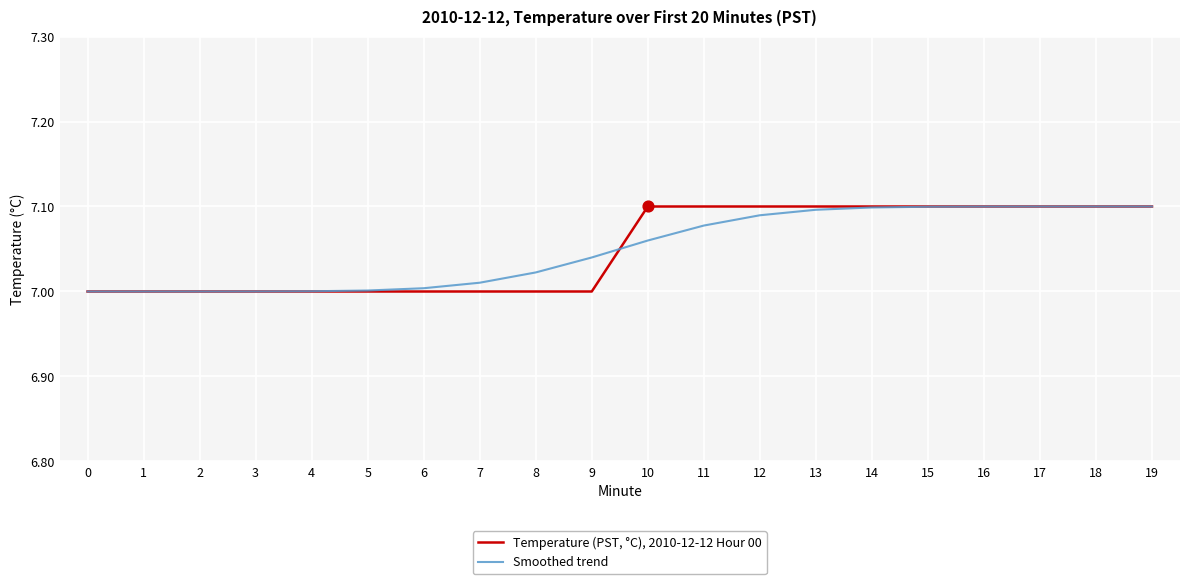

What are all the series names shown in the legend?

Temperature (PST, °C), 2010-12-12 Hour 00, Smoothed trend